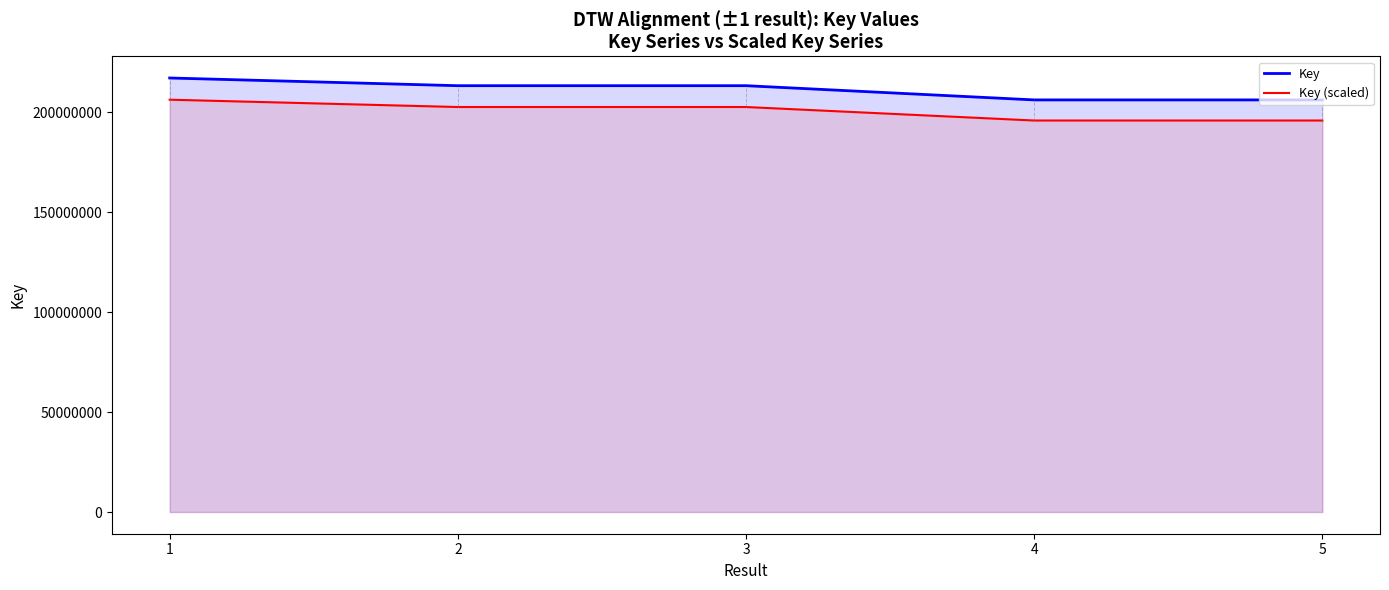

True or false: Key and Key (scaled) intersect in this chart.

False